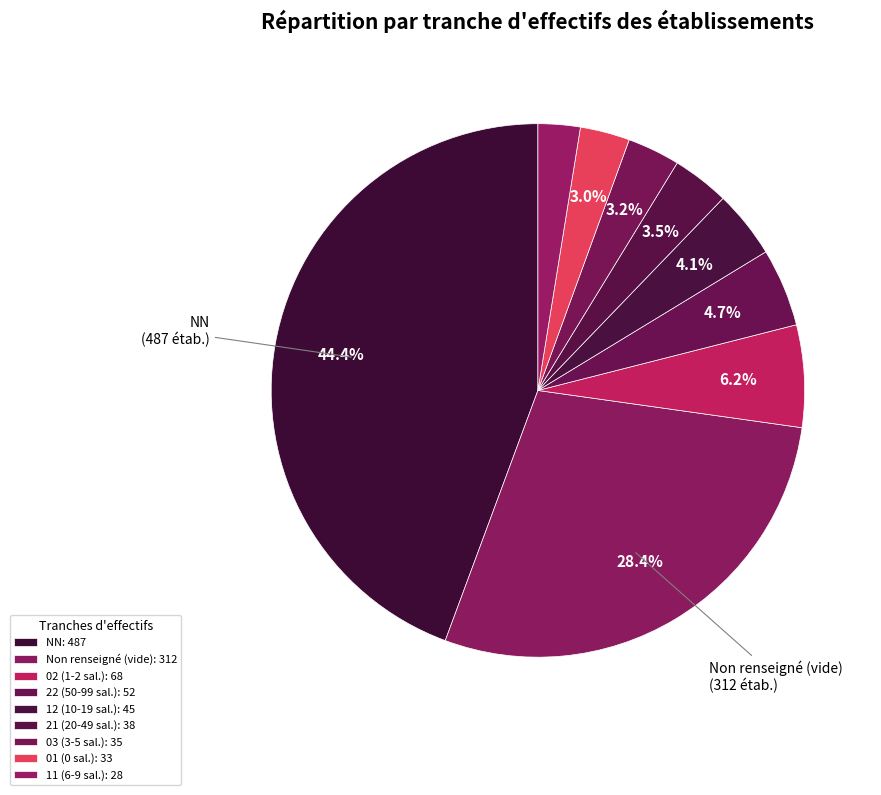

How many segments does this pie chart have?

9